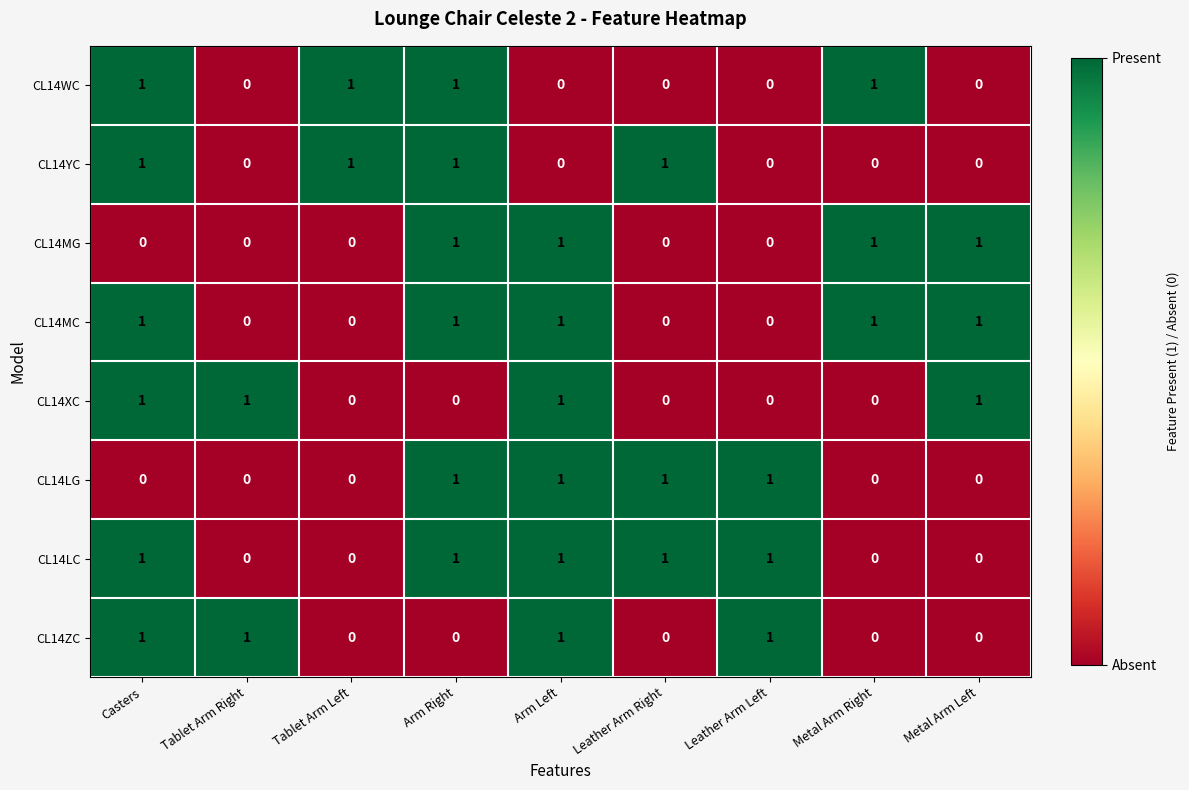

Is it true that CL14MC equals 0 at Tablet Arm Right?

True